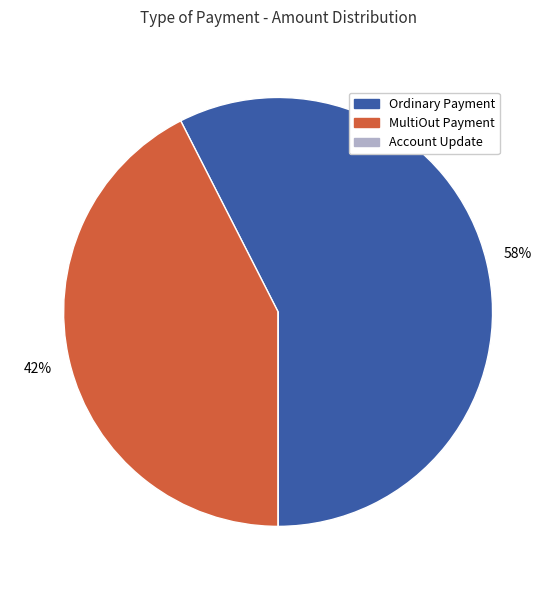

Does any single category account for the majority?

Yes